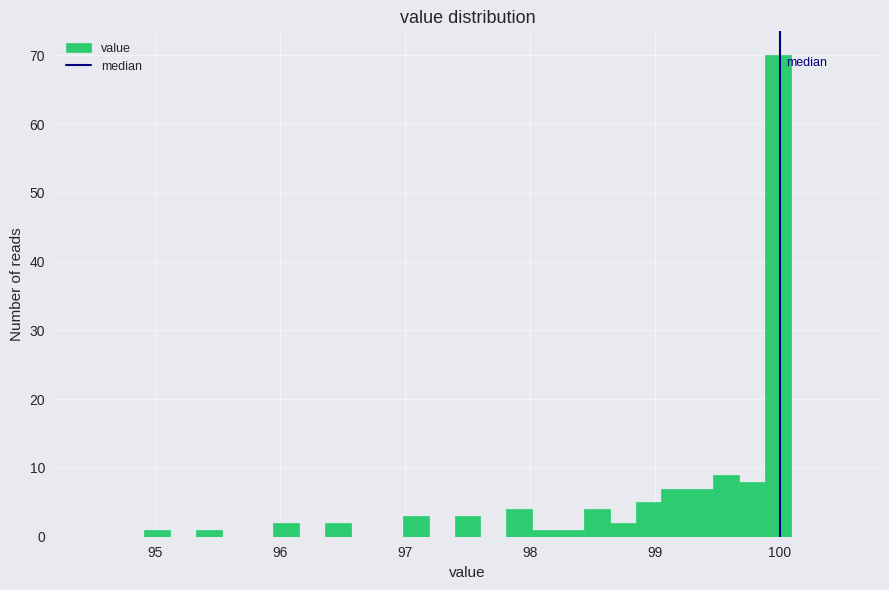

Read against the x-axis, roughly where is the centre of the tallest bar?

100.0